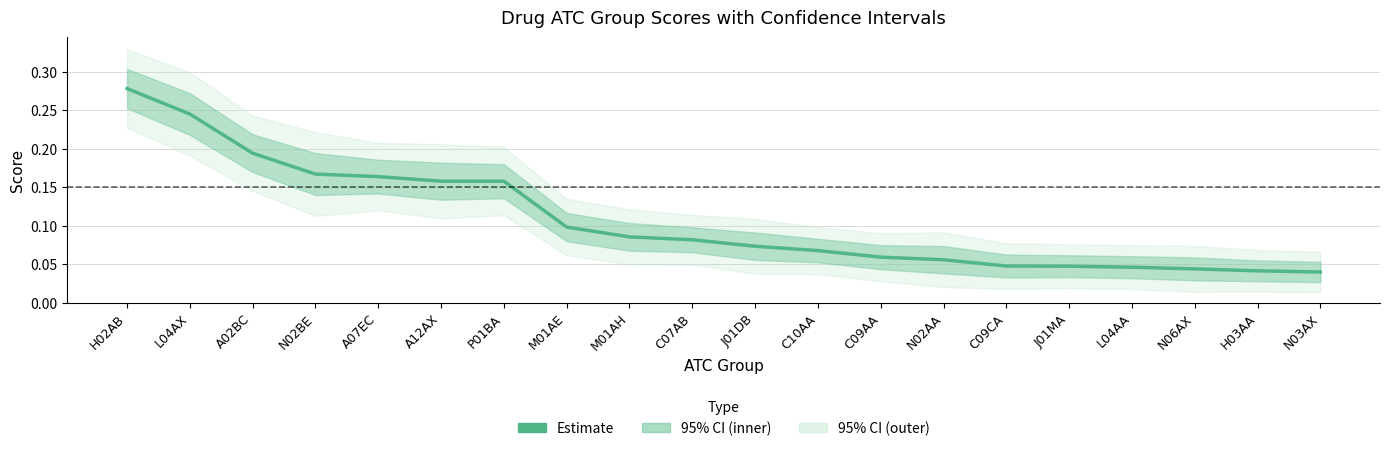

Reading right to left, extract all data points from this chart.

N03AX=0.0	H03AA=0.0	N06AX=0.0	L04AA=0.0	J01MA=0.0	C09CA=0.0	N02AA=0.1	C09AA=0.1	C10AA=0.1	J01DB=0.1	C07AB=0.1	M01AH=0.1	M01AE=0.1	P01BA=0.2	A12AX=0.2	A07EC=0.2	N02BE=0.2	A02BC=0.2	L04AX=0.2	H02AB=0.3